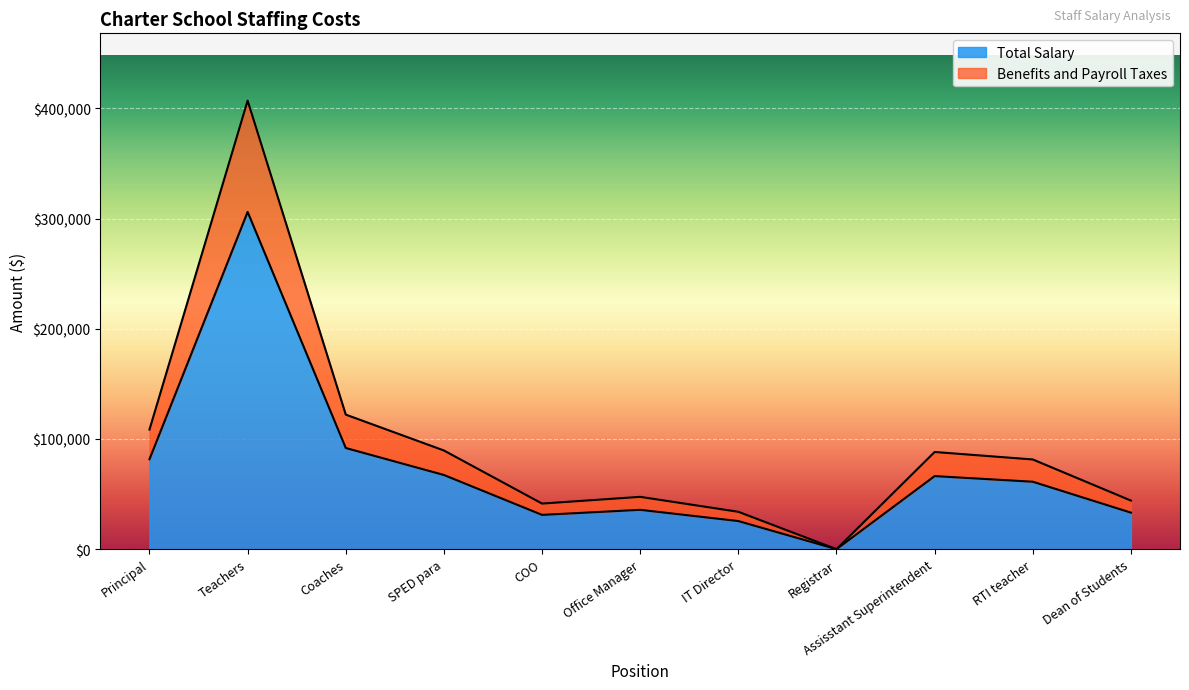

Which series has the widest spread of values?

Total Salary